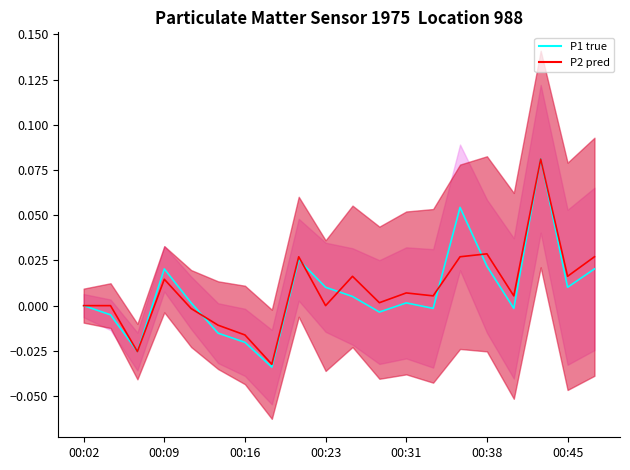

List the series in order of their peak value, lowest first.

P2 pred, P1 true